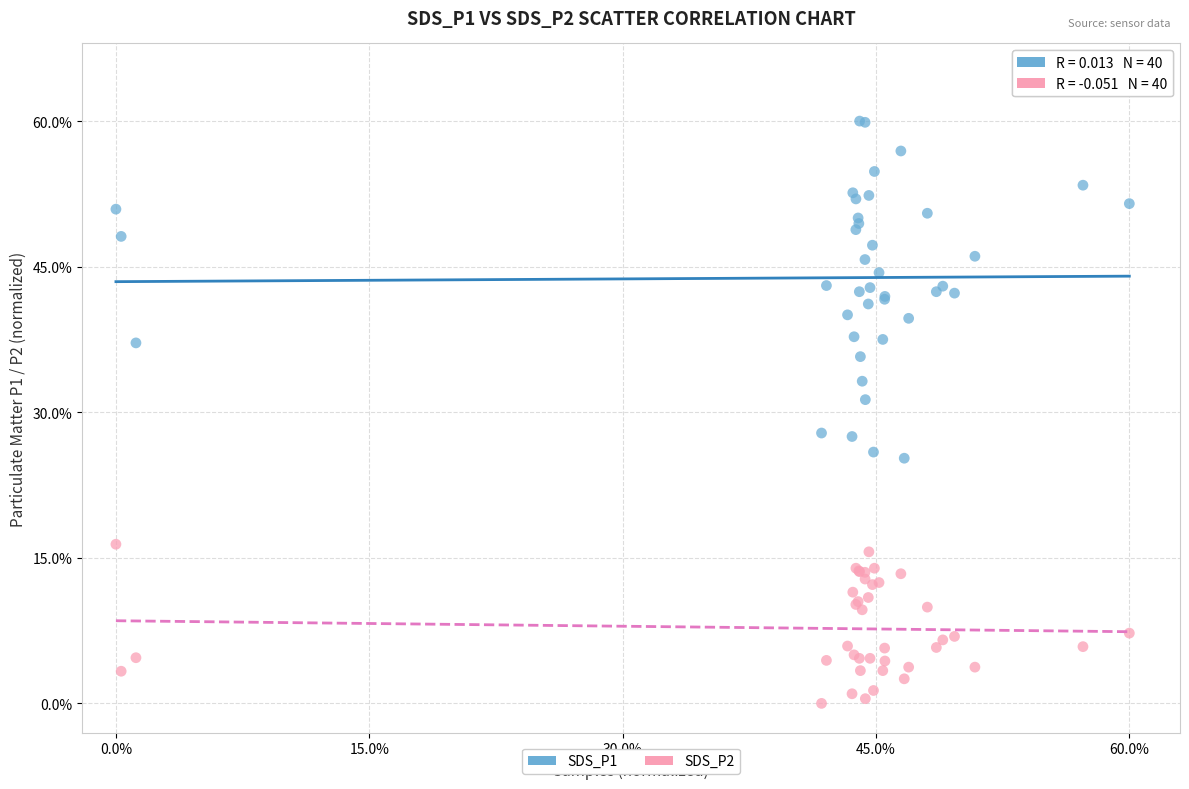

Which series contains the highest Y value?

SDS_P1